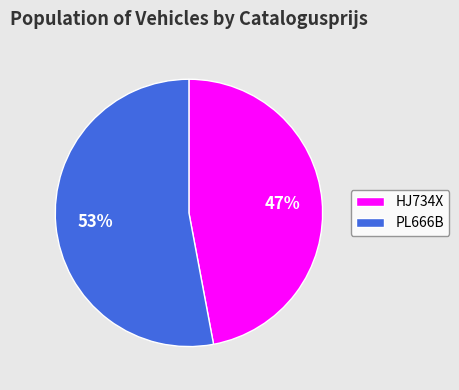

Approximately how many times larger is the value at HJ734X compared to PL666B?

0.9